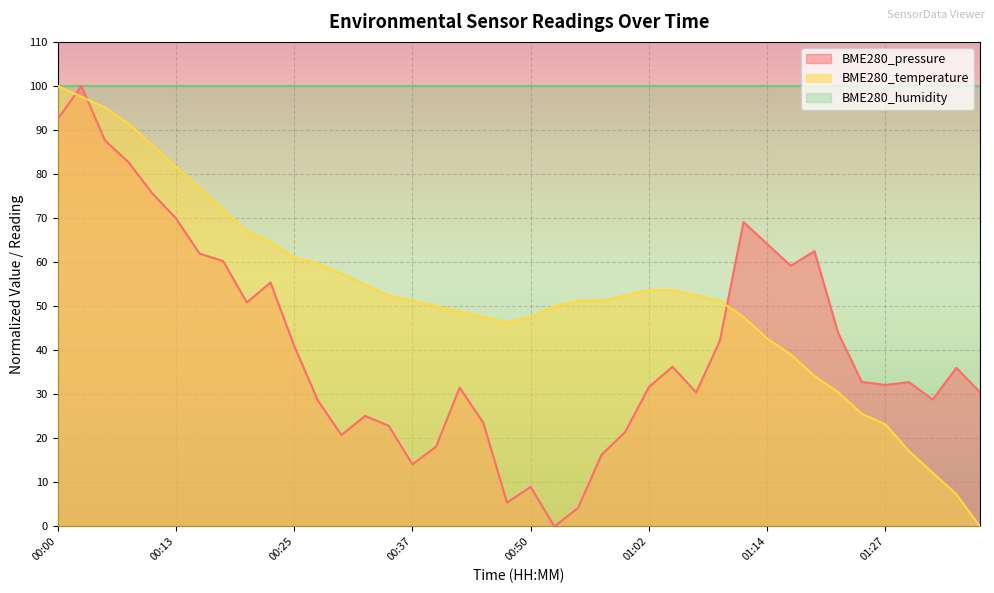

What position from the left is 00:35?

15